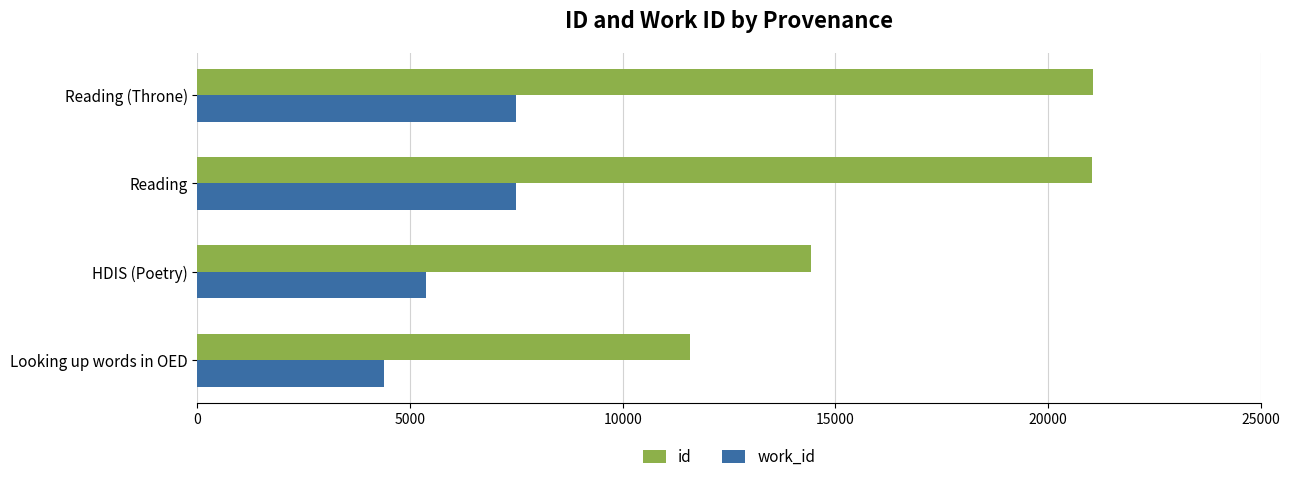

True or false: work_id has a value of 7479 at Reading.

True